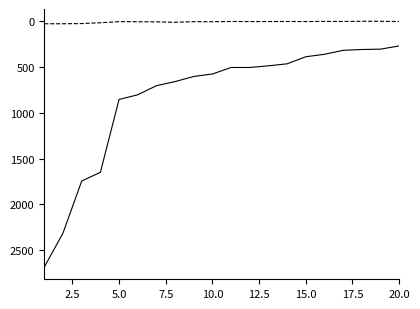

What is the greatest value displayed?

2683